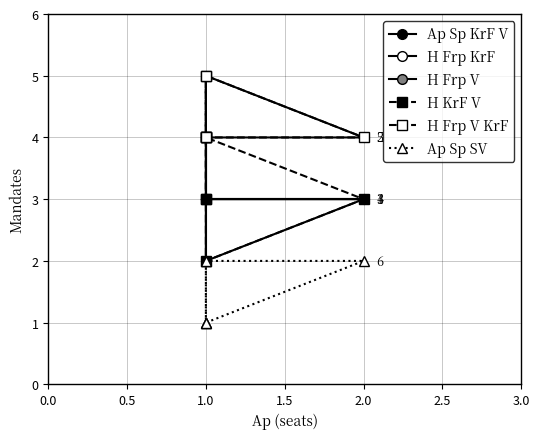

Where does the H Frp KrF series first go above 4?

1.0